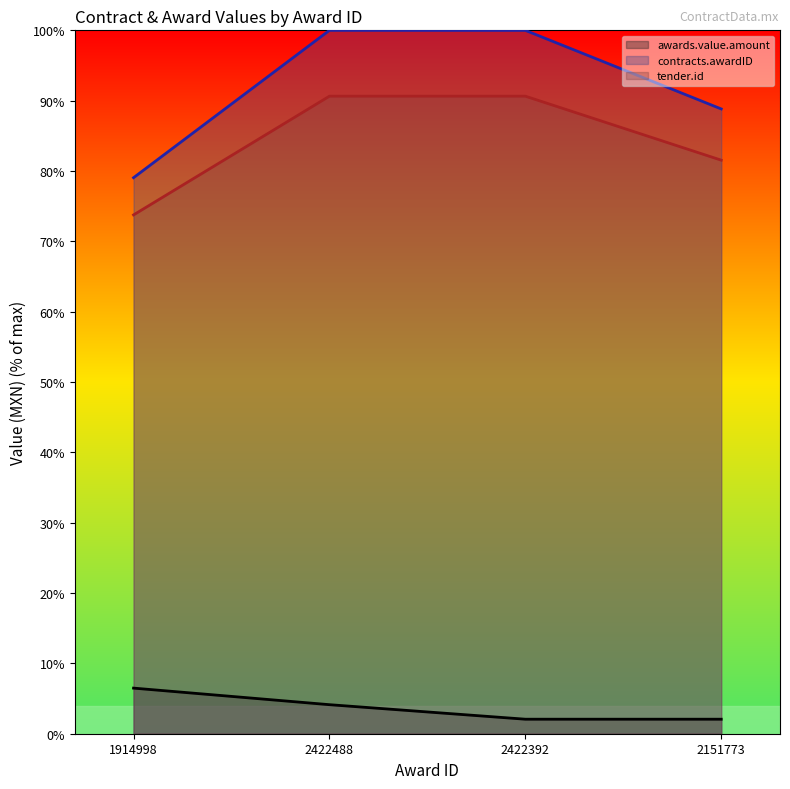

The contracts.awardID series shows 88.8 at 2151773. True or false?

True